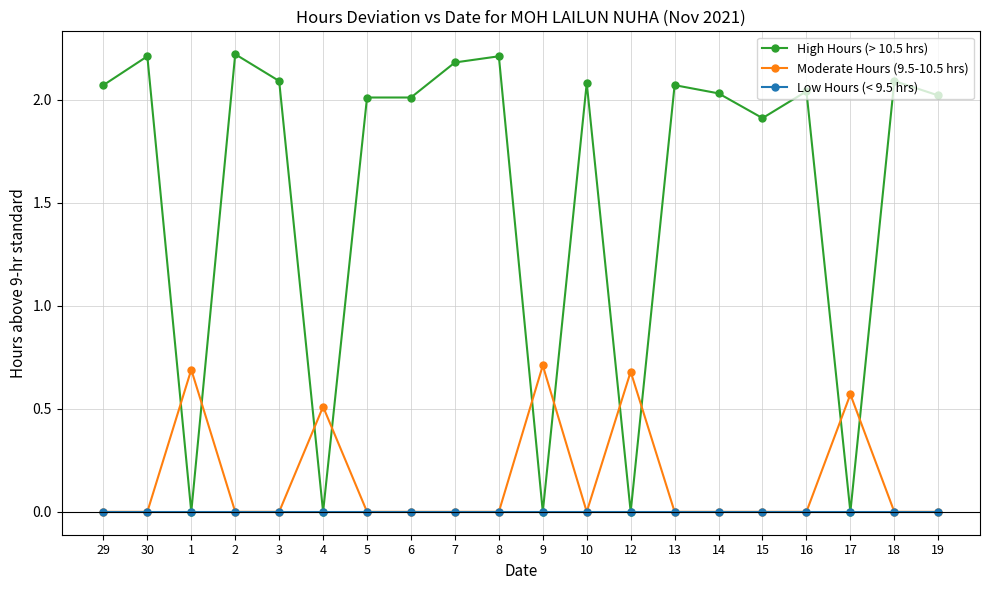

Does the chart display data point markers on the line(s)?

Yes